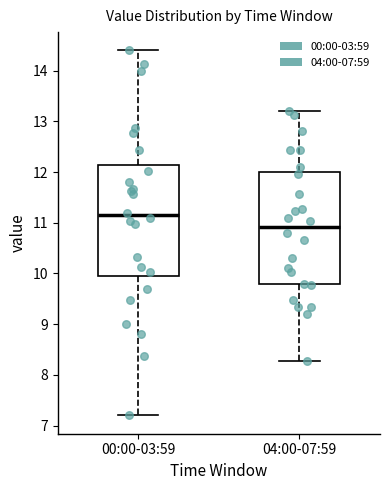

Reading left to right, transcribe this box plot: for each box, give where its median line is, the range the box spans, and where its two whiskers end, as read against the y-axis. The values are not printed on the chart, so give them approximately, as read against the axis.

00:00-03:59: median 11.2, box 9.9 to 12.1, whiskers 7.2 to 14.4
04:00-07:59: median 10.9, box 9.8 to 12.0, whiskers 8.3 to 13.2